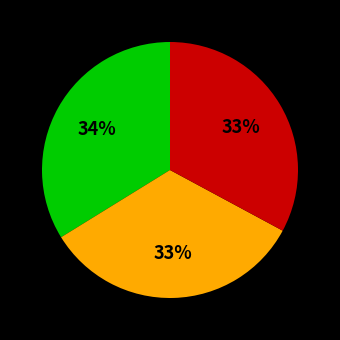

Does any single category account for the majority?

No